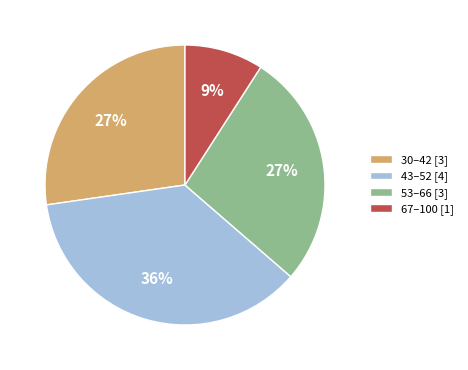

Which category has the smallest portion of the pie?

67–100 [1]